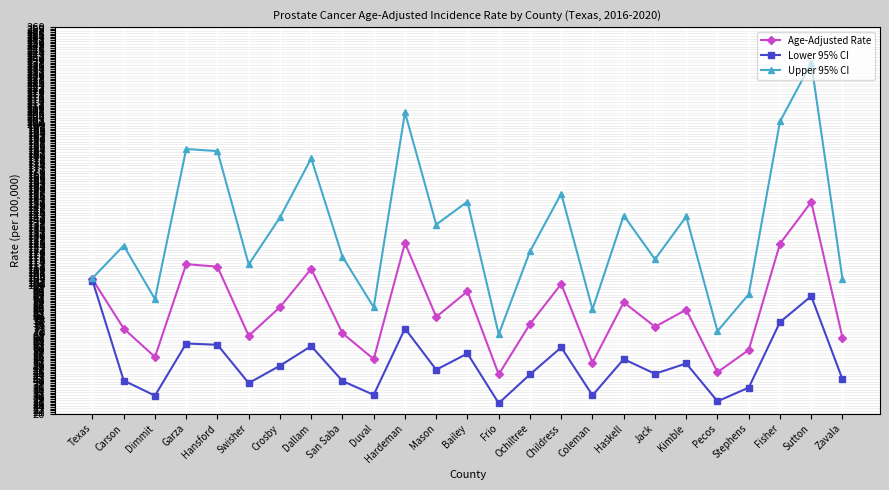

Rank the series by their maximum value, from lowest to highest.

Lower 95% CI, Age-Adjusted Rate, Upper 95% CI